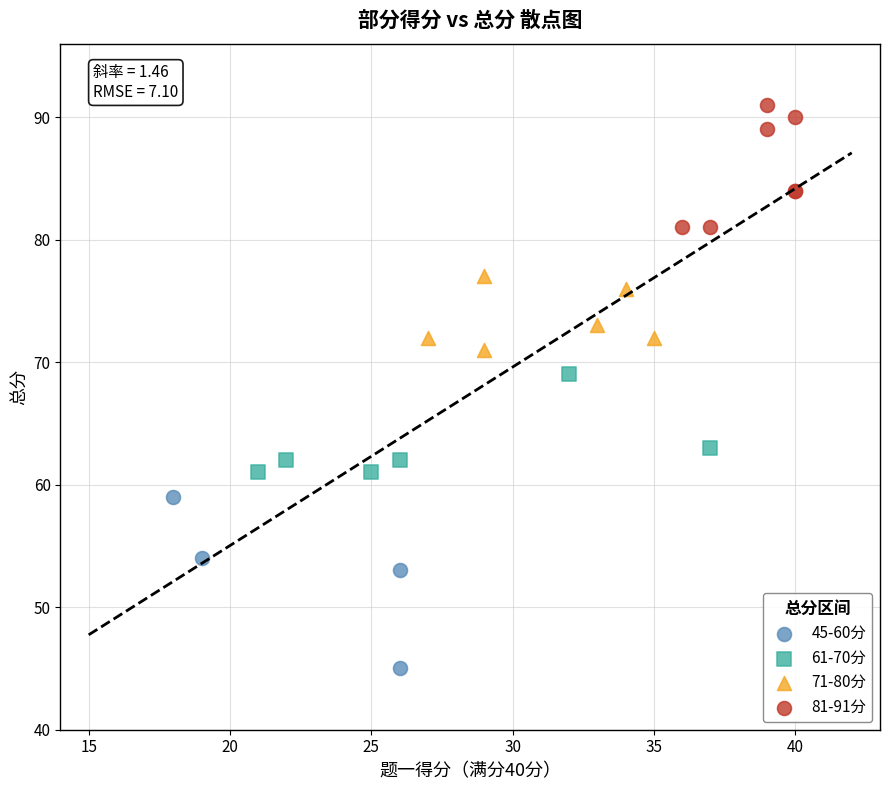

Which series has the largest Y range (max minus min)?

45-60分